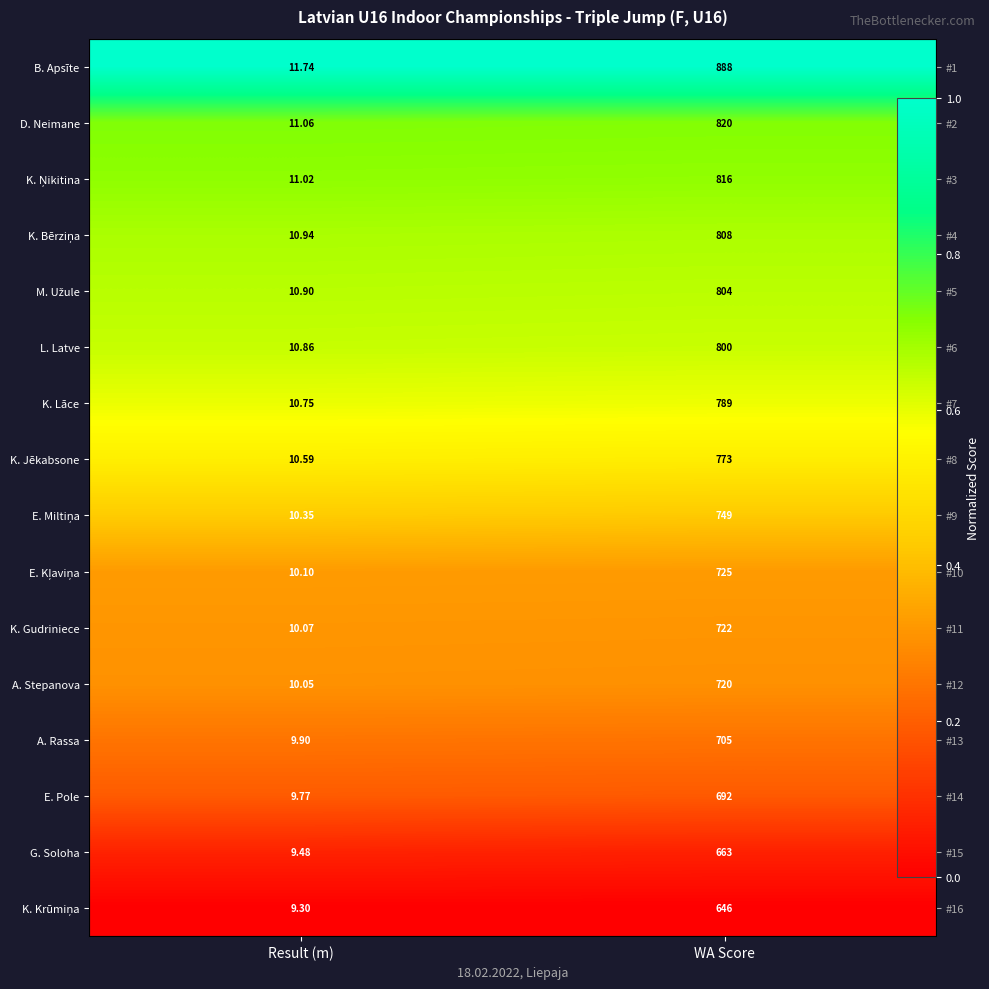

Which series has the largest total across all categories?

B. Apsīte